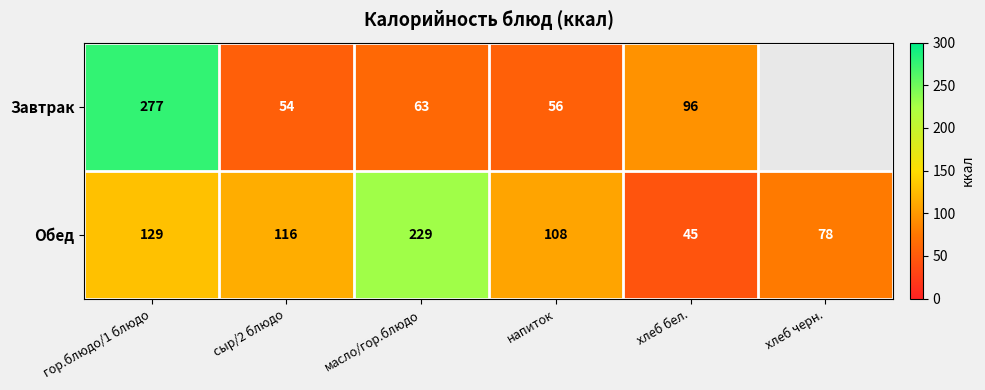

Where is Обед nearest to the value 137?

гор.блюдо/1 блюдо